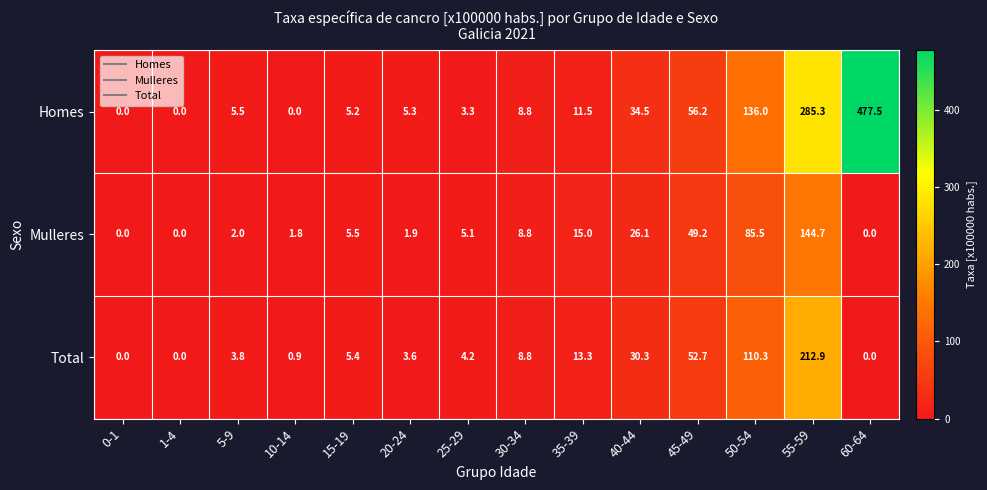

At which label is Mulleres closest to 72?

50-54